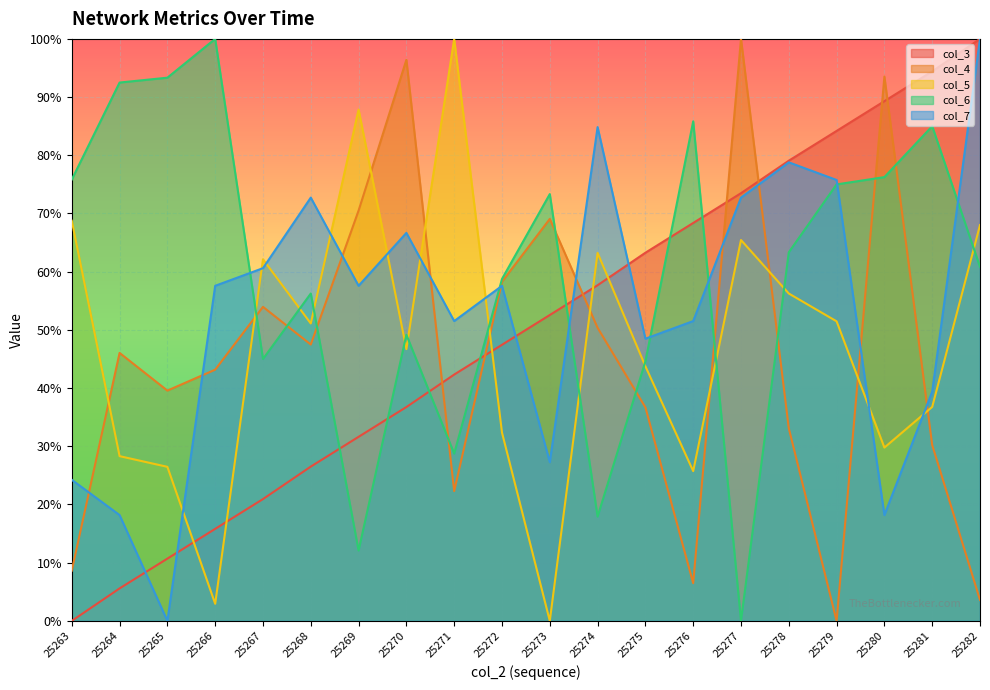

True or false: col_7 and col_6 intersect in this chart.

True